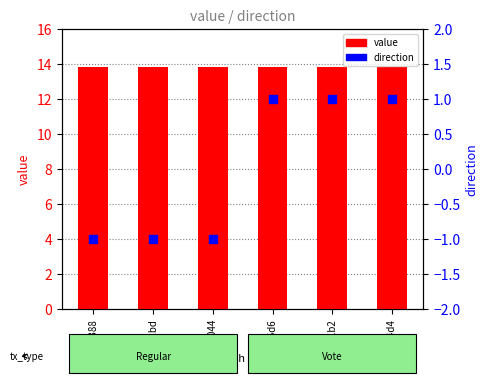

At how many categories does at least one series exceed 7?

6